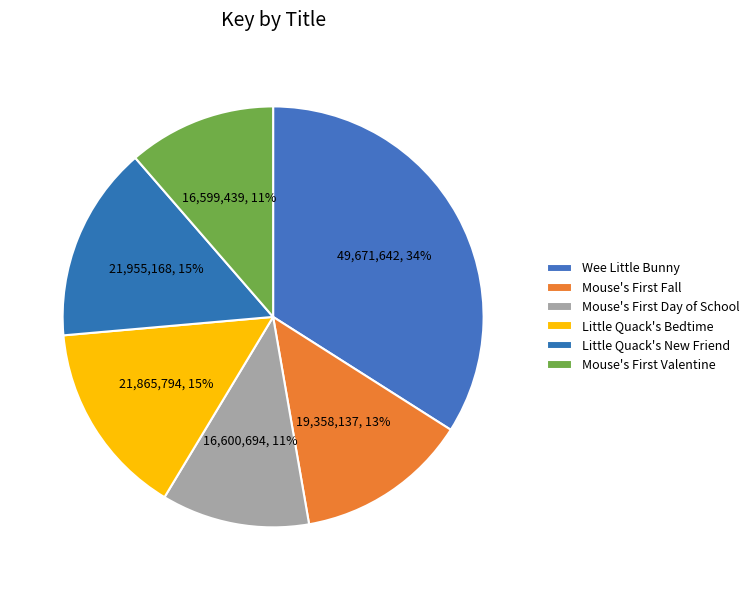

What is the change in value from Little Quack's Bedtime to Little Quack's New Friend?

+89374